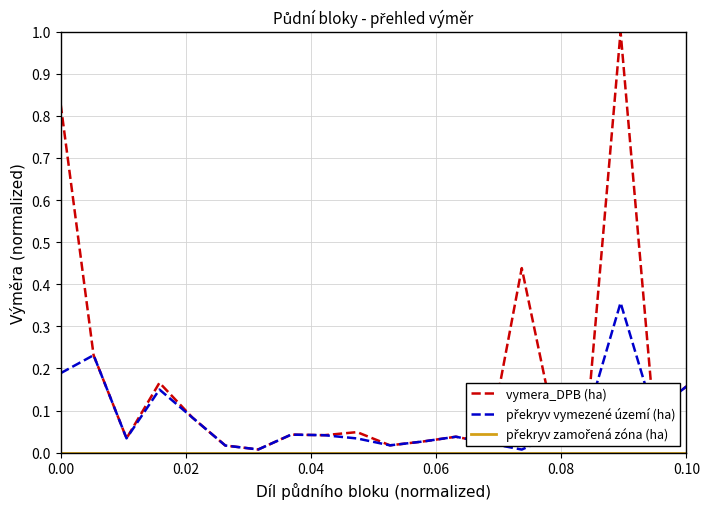

Which series has the largest range (max minus min)?

vymera_DPB (ha)